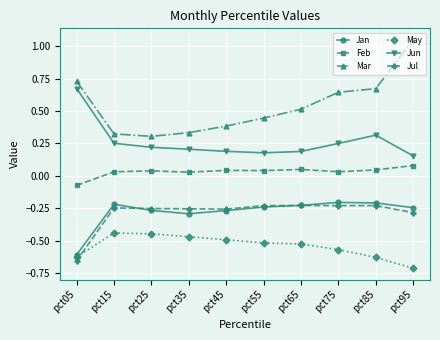

True or false: May and Jun intersect in this chart.

False